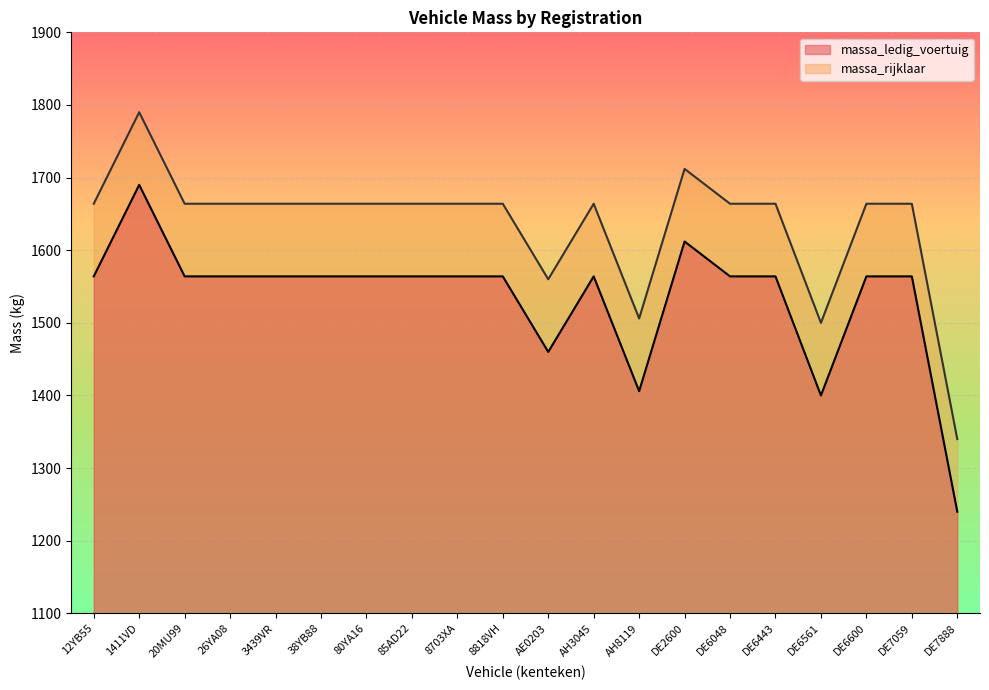

At how many categories does at least one series exceed 1541?

17